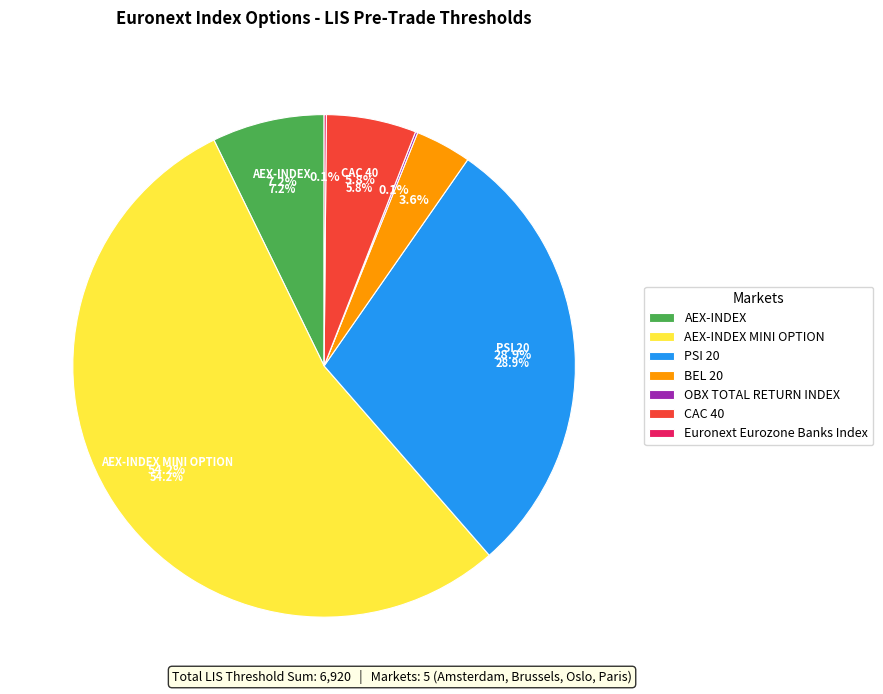

What percentage is the PARIS slice, to the nearest percent?

6%